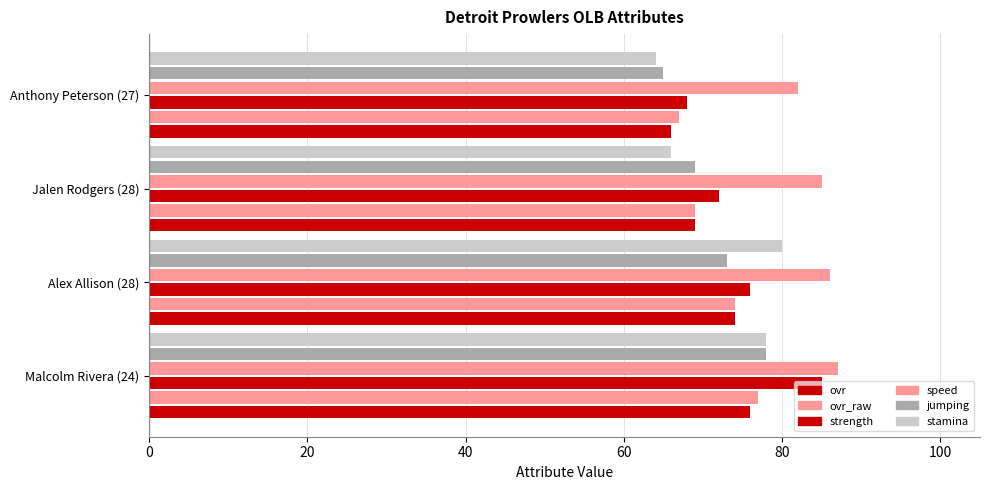

Reading left to right, transcribe all the data shown in this chart.

ovr: 76	74	69	66
ovr_raw: 77	74	69	67
strength: 85	76	72	68
speed: 87	86	85	82
jumping: 78	73	69	65
stamina: 78	80	66	64